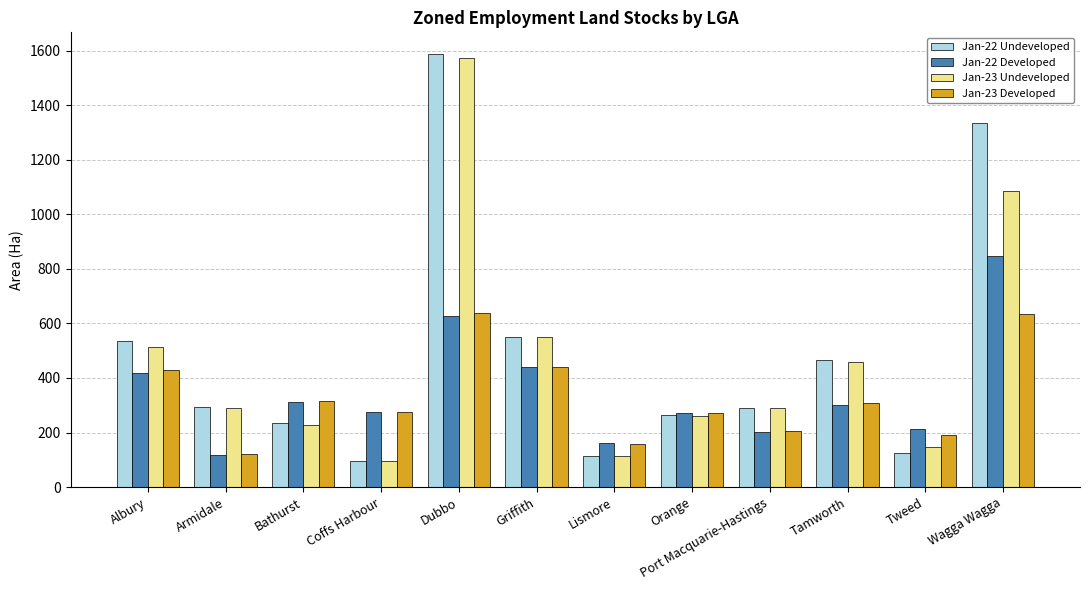

Count the number of categories in the chart.

12